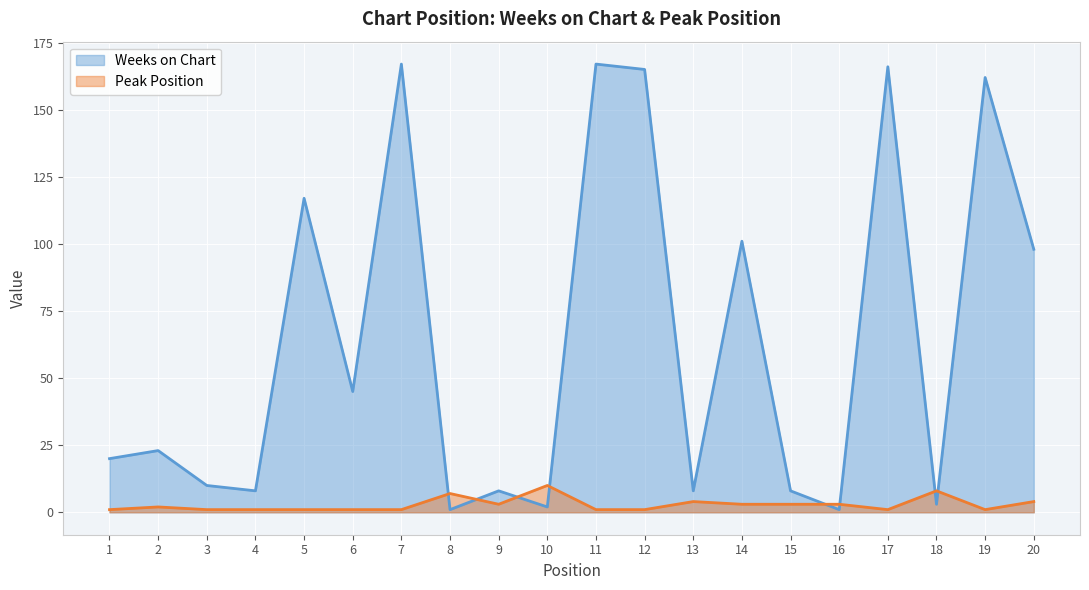

What is the maximum value shown in the chart?

167